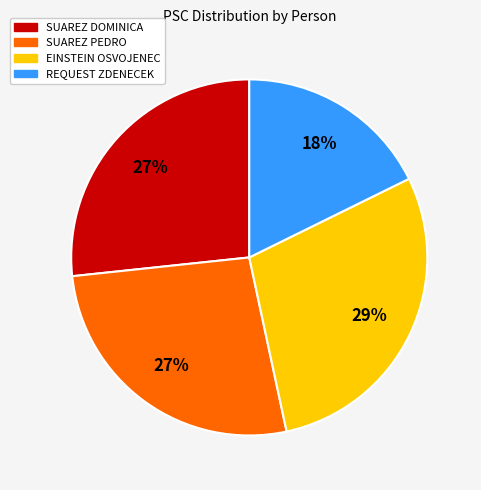

What is the smallest slice in the pie chart?

REQUEST ZDENECEK